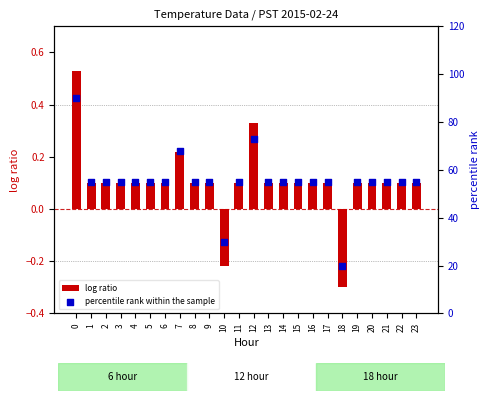

What is the total value across all series at 22?

55.1